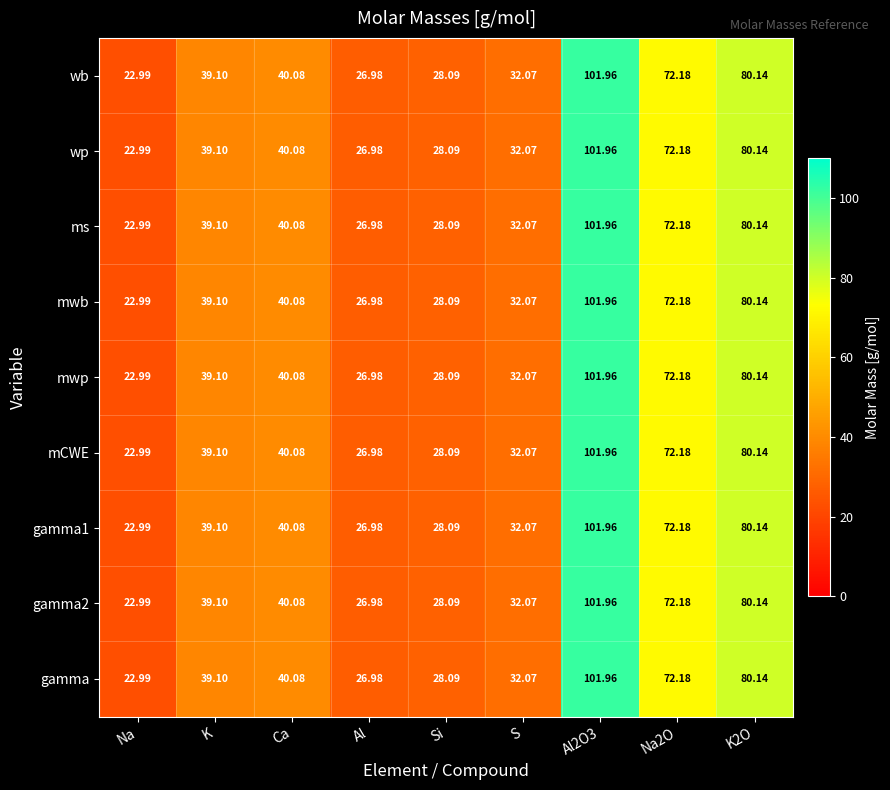

At which label does gamma2 first exceed 39?

K